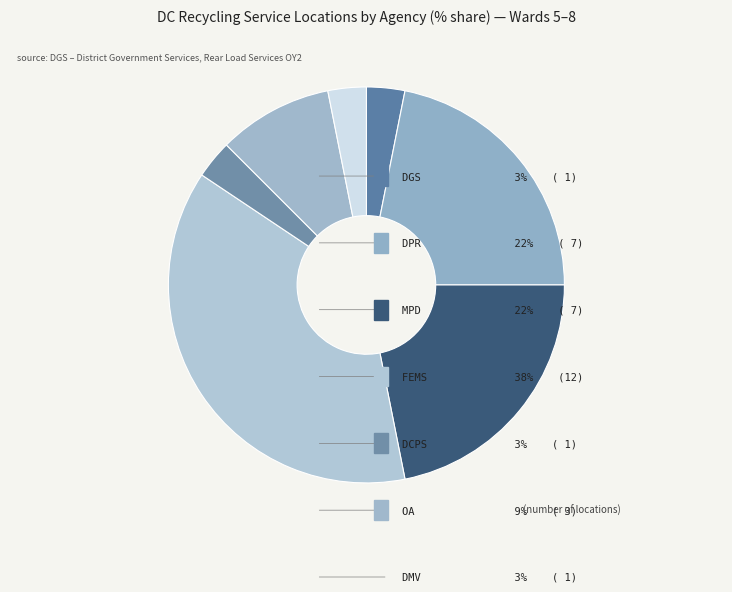

Which category has the biggest portion of the pie?

FEMS